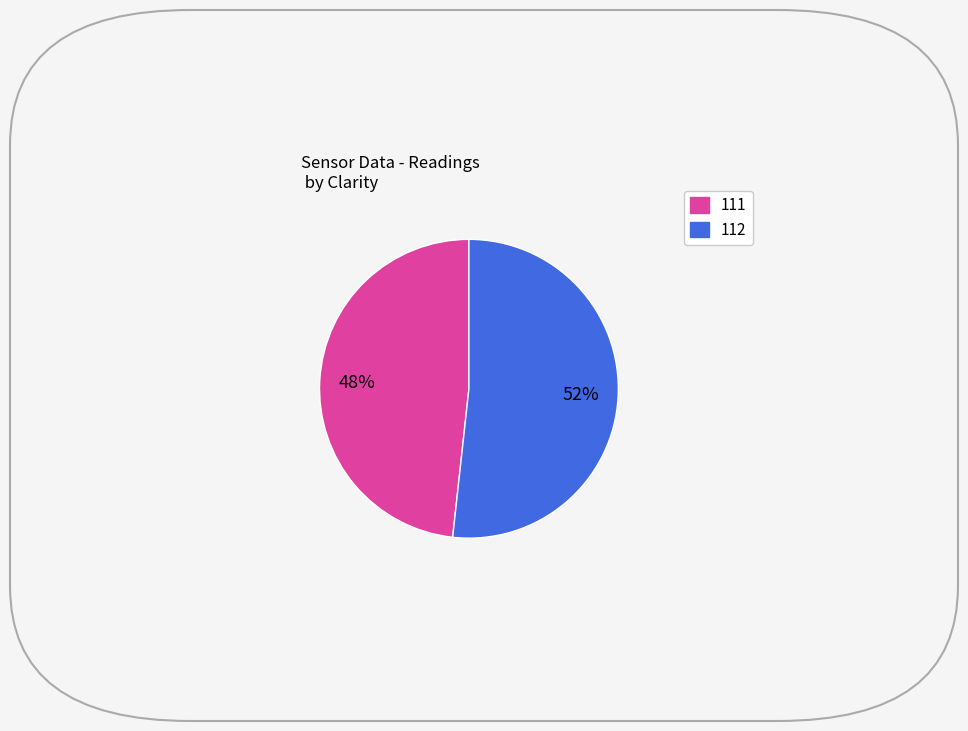

Is there any slice that represents more than half of the pie?

Yes